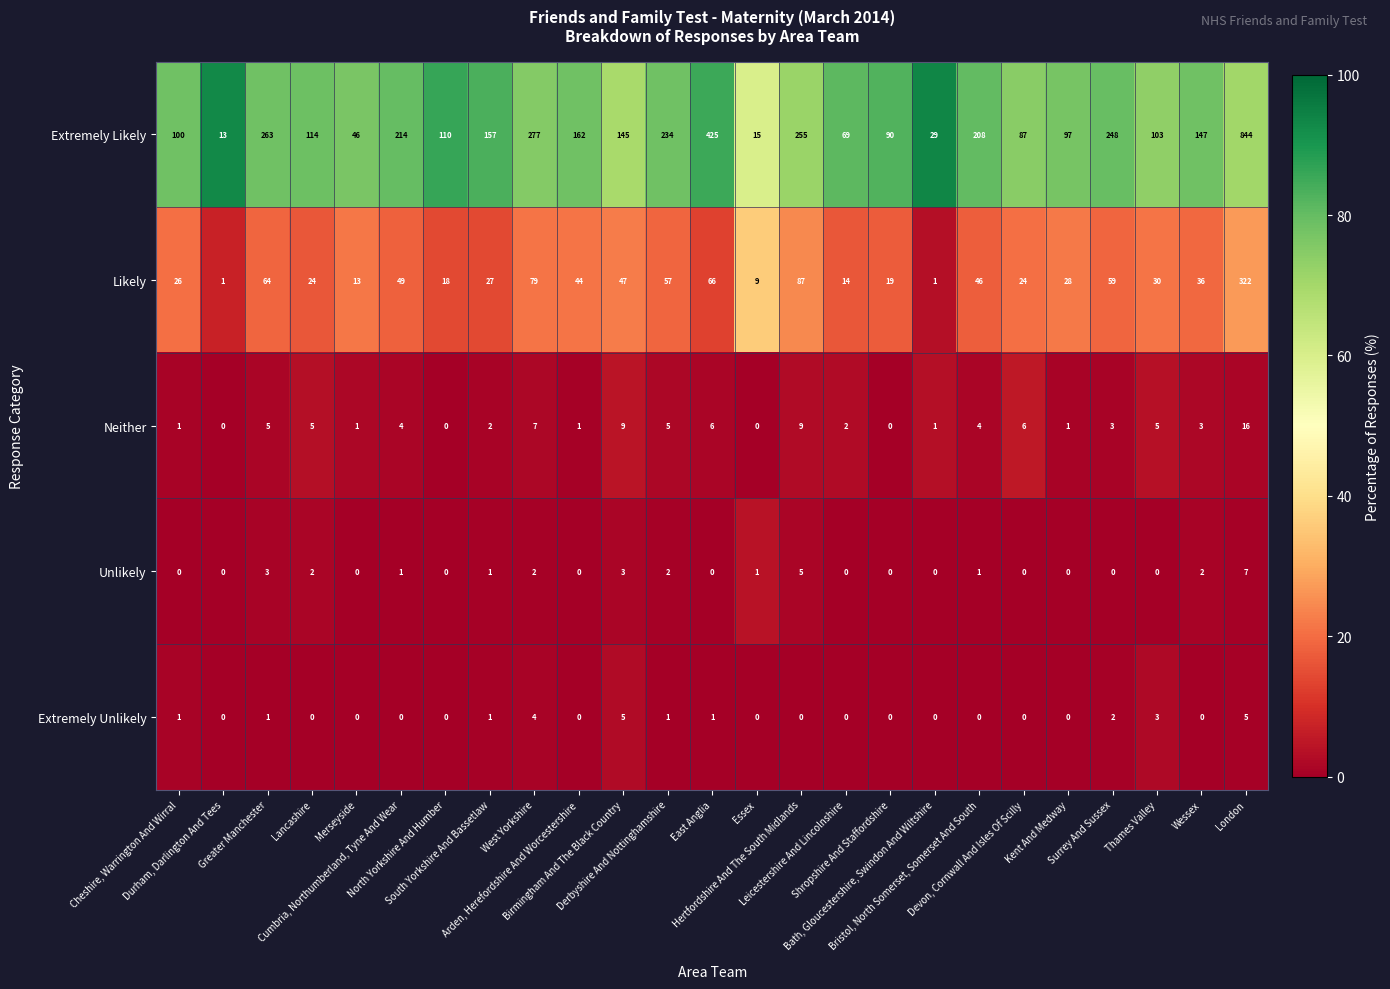

Which series has the largest range (max minus min)?

Extremely Likely